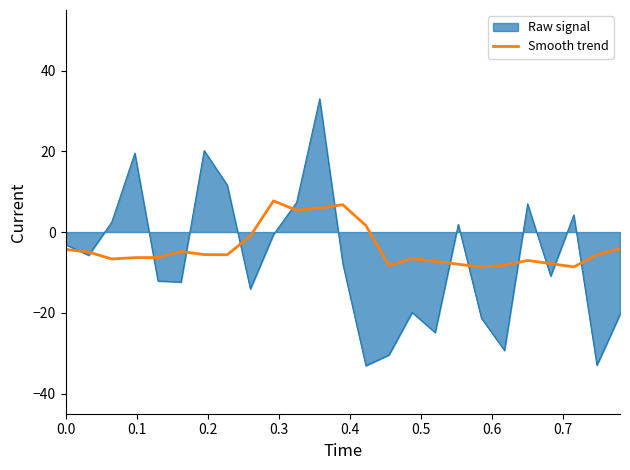

List the series in order of their peak value, highest first.

Raw signal, Smooth trend